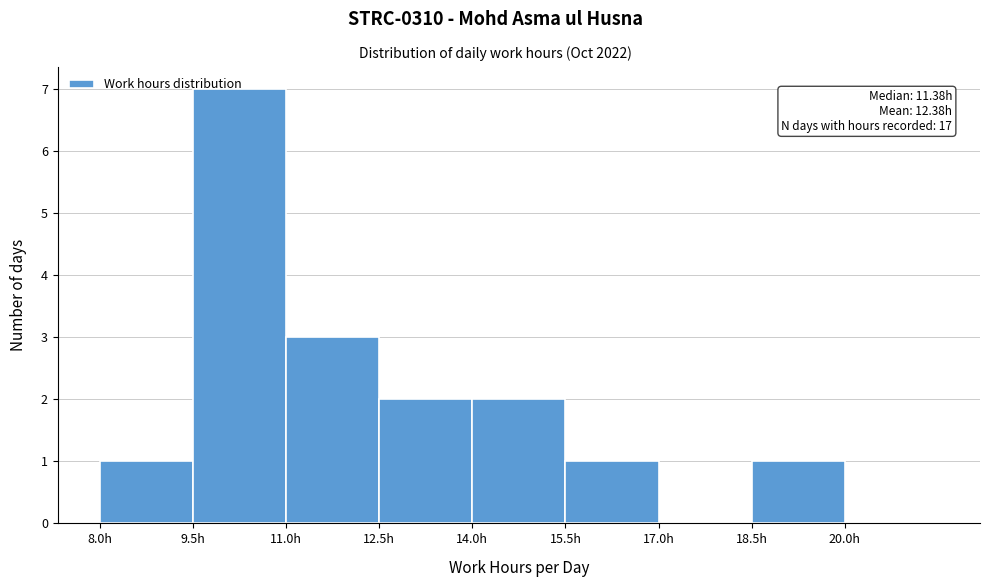

Over which range of the x-axis is the bar tallest?

9.5 to 11.0